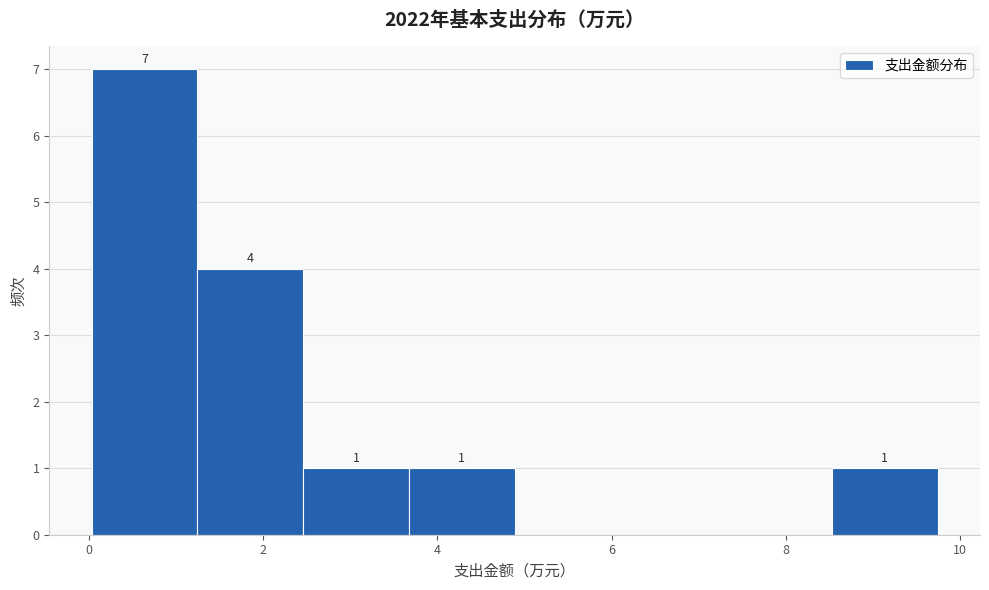

Over which range of the x-axis is the bar tallest?

0.0 to 1.2